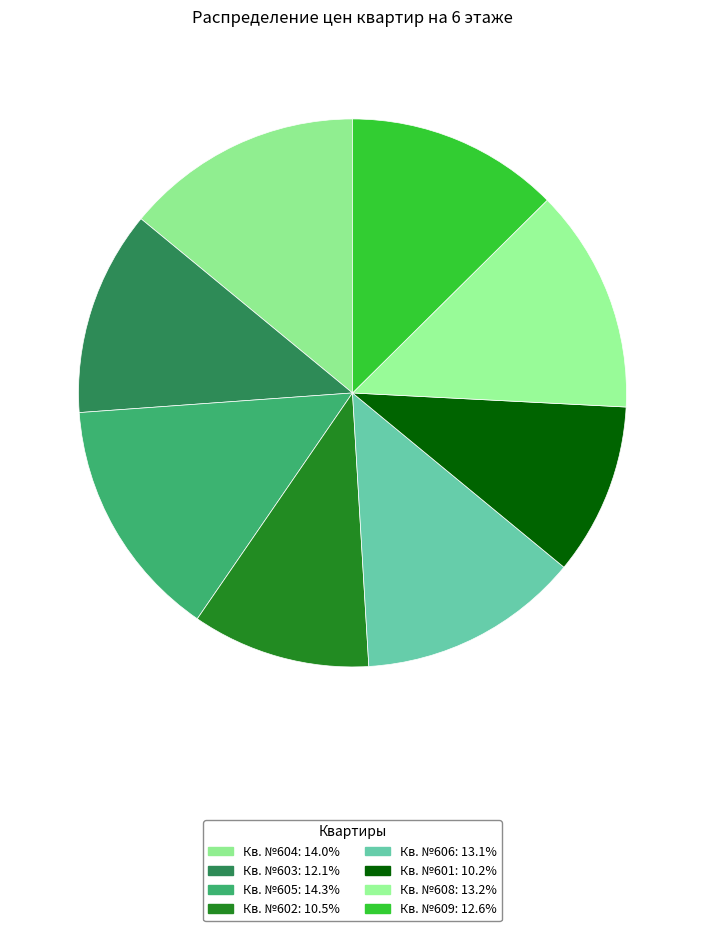

How many segments does this pie chart have?

8